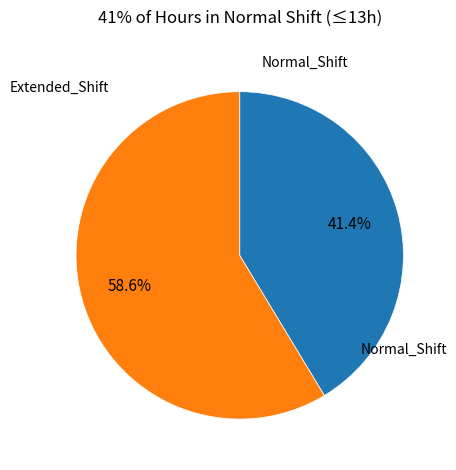

Is there a majority slice in this chart?

Yes